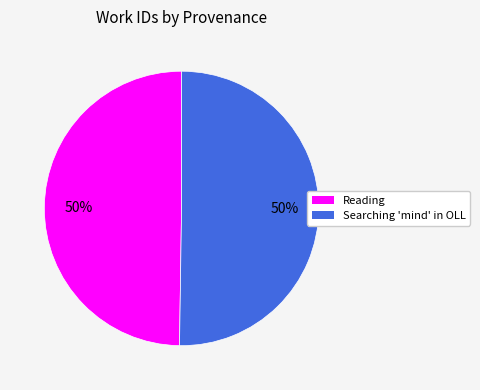

Count the number of slices in the pie.

2